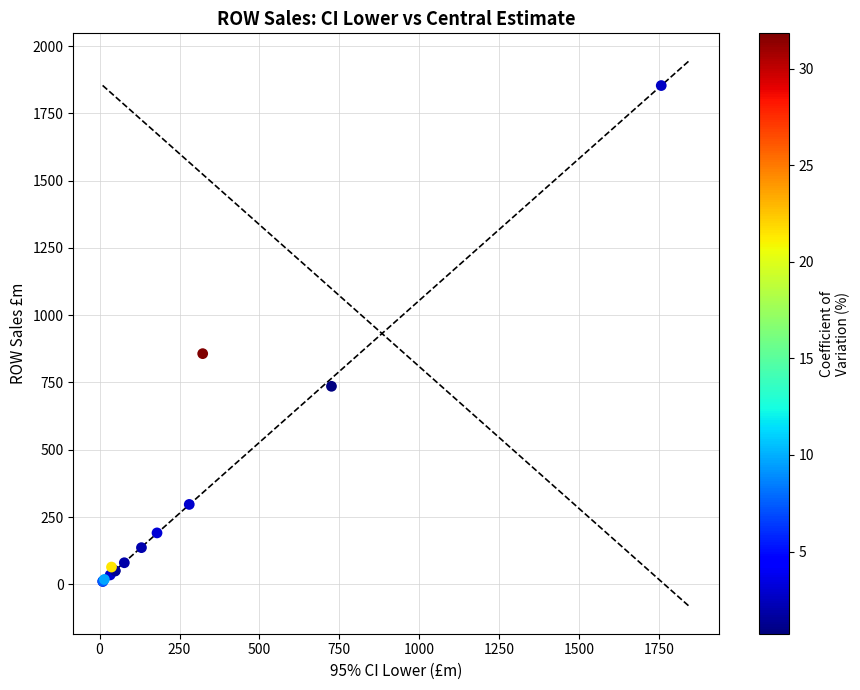

What Y value in the scatter plot is closest to 931?

857.2